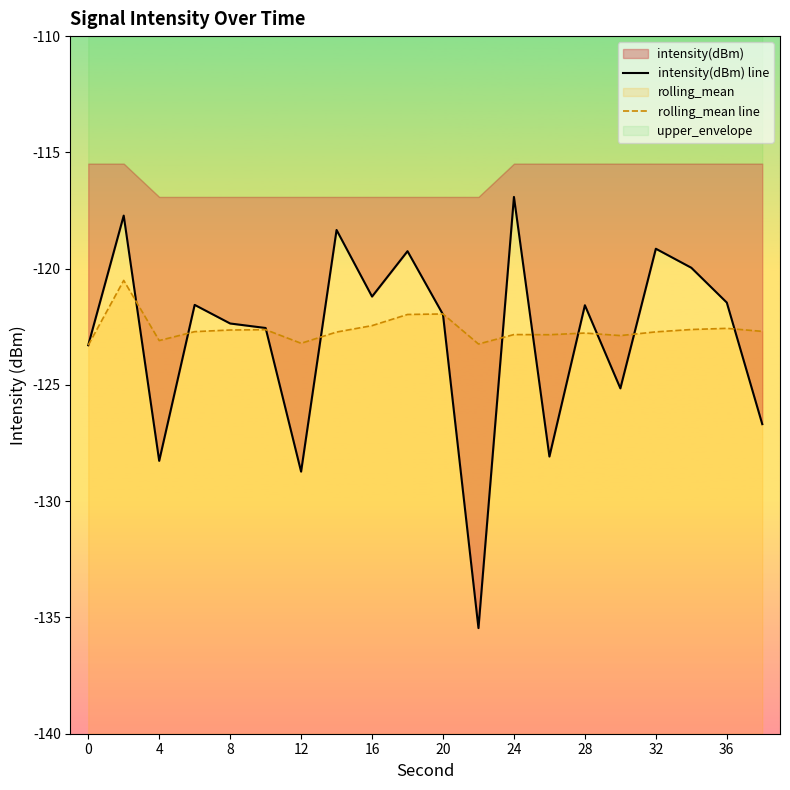

Reading right to left, extract all data points from this chart.

intensity(dBm) line: -126.7	-121.5	-120.0	-119.1	-125.1	-121.6	-128.1	-116.9	-135.5	-122.0	-119.2	-121.2	-118.3	-128.7	-122.6	-122.4	-121.6	-128.3	-117.7	-123.3
rolling_mean line: -122.7	-122.6	-122.6	-122.7	-122.9	-122.8	-122.8	-122.8	-123.2	-121.9	-122.0	-122.5	-122.7	-123.2	-122.6	-122.6	-122.7	-123.1	-120.5	-123.3